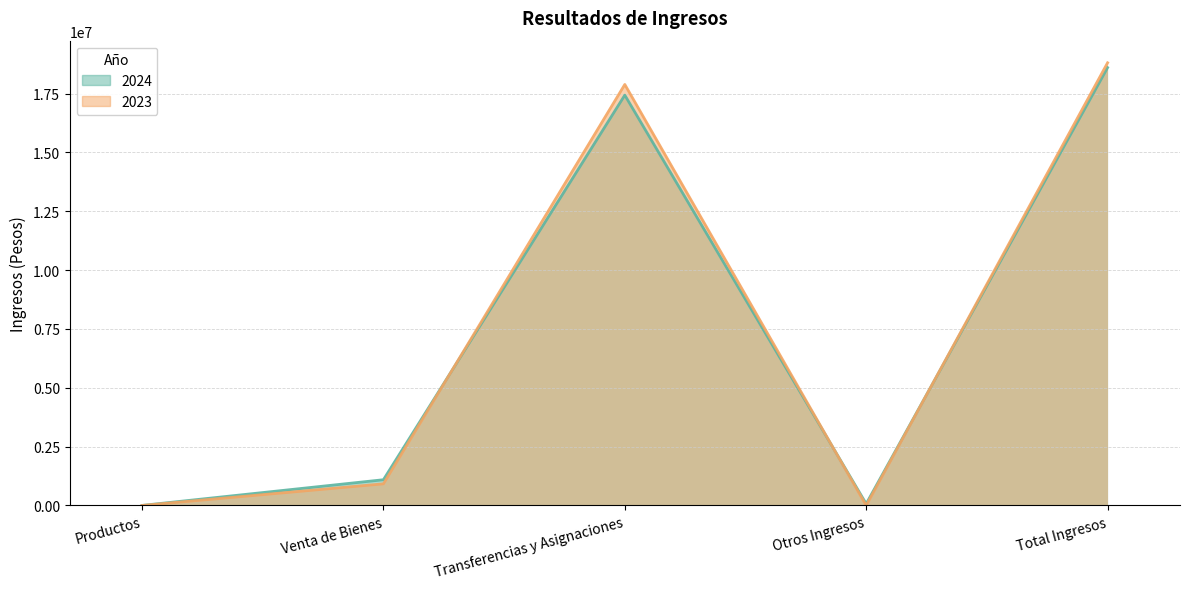

Which series has the largest total across all categories?

2023